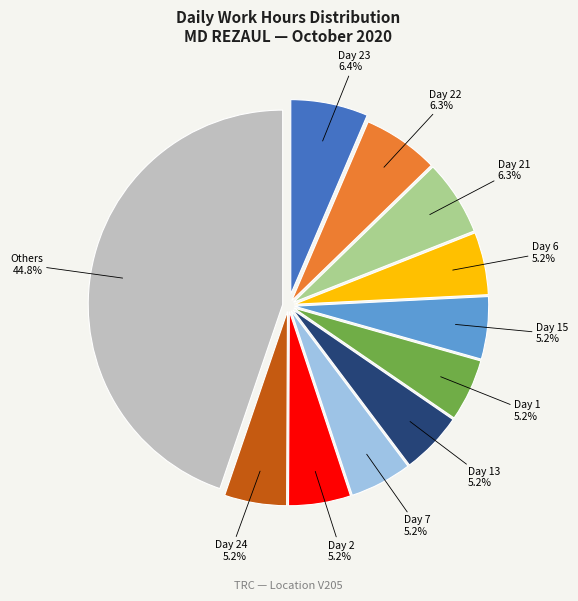

To the nearest percent, what is the average slice percentage?

9%